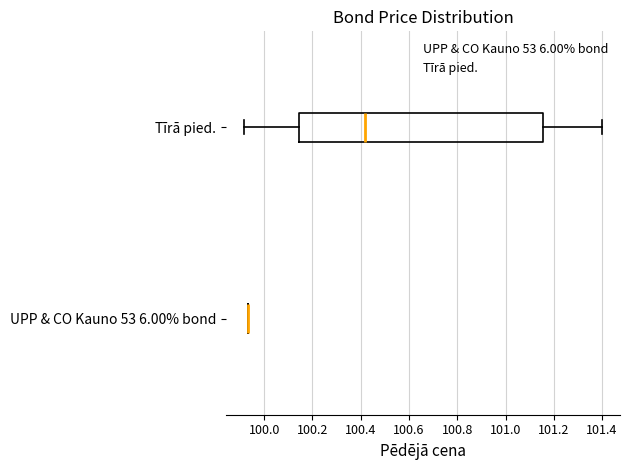

Reading bottom to top, transcribe this box plot: for each box, give where its median line is, the range the box spans, and where its two whiskers end, as read against the x-axis. The values are not printed on the chart, so give them approximately, as read against the axis.

UPP & CO Kauno 53 6.00% bond: box collapsed to a line at 99.94, whiskers 99.94 to 99.94
Tīrā pied.: median 100.42, box 100.14 to 101.16, whiskers 99.92 to 101.40